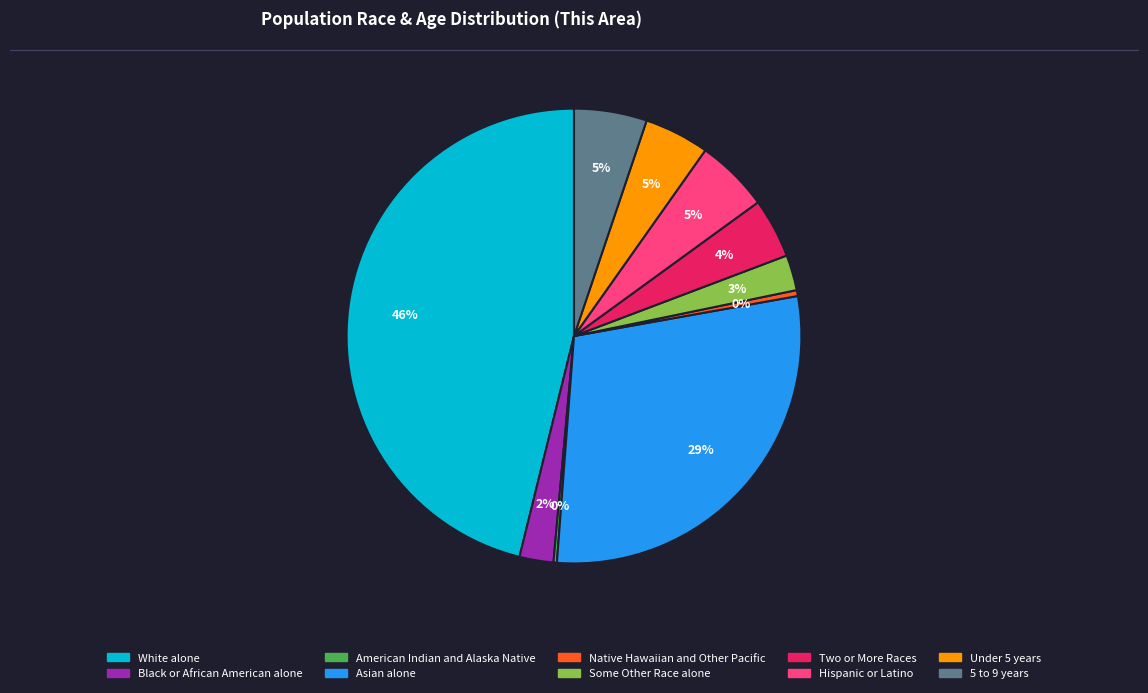

Does any single category account for the majority?

No